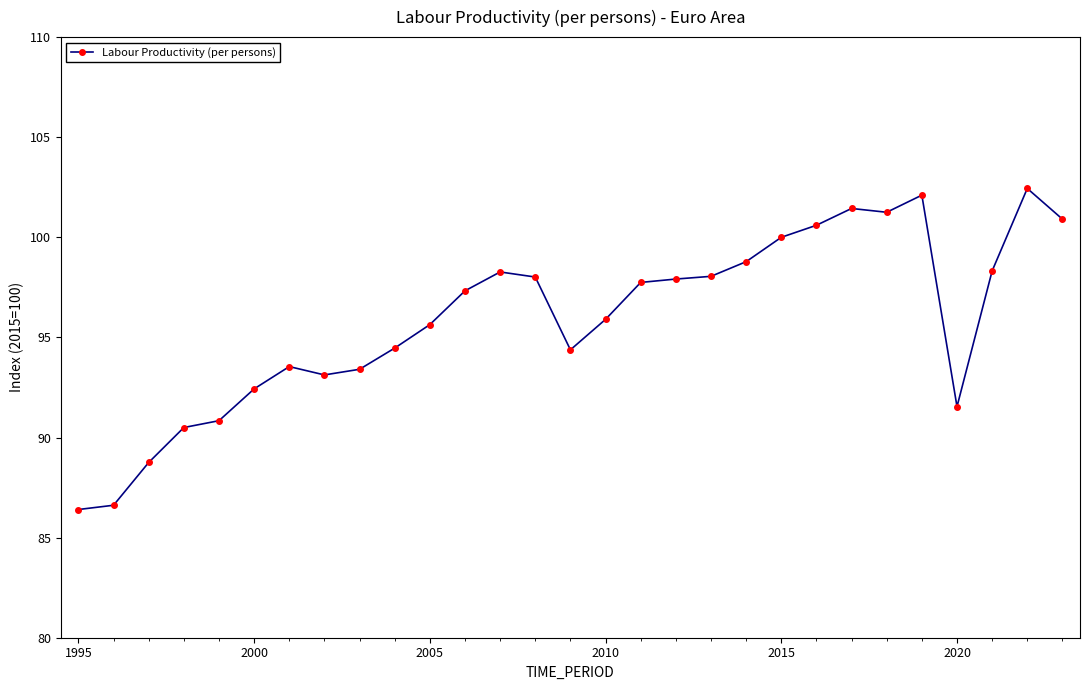

What is the sum of all values?

2780.7